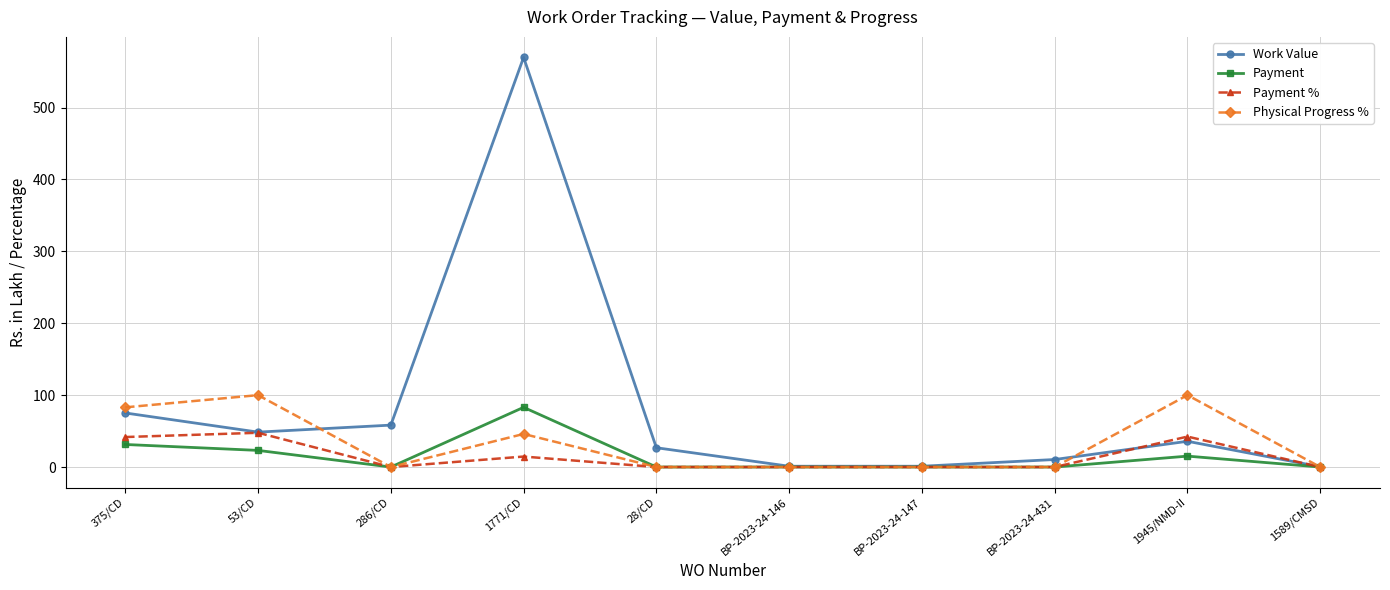

At which category is the sum across all series the highest?

1771/CD